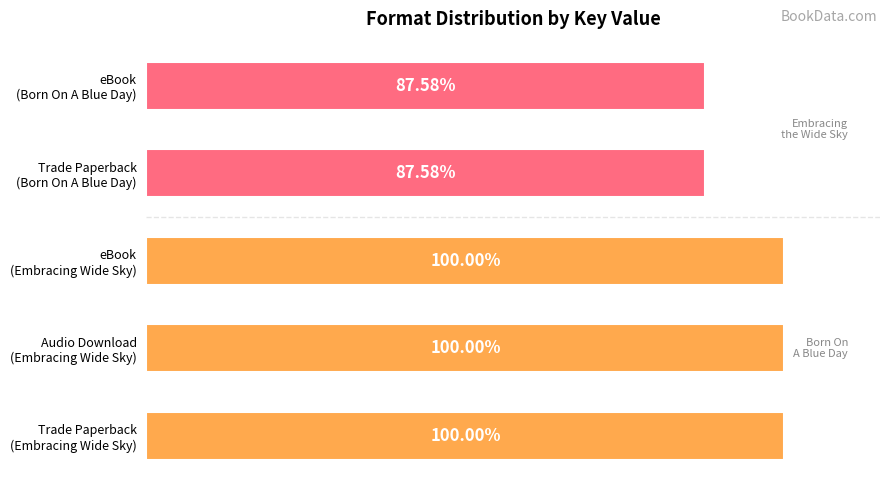

Does the chart contain any negative values?

No